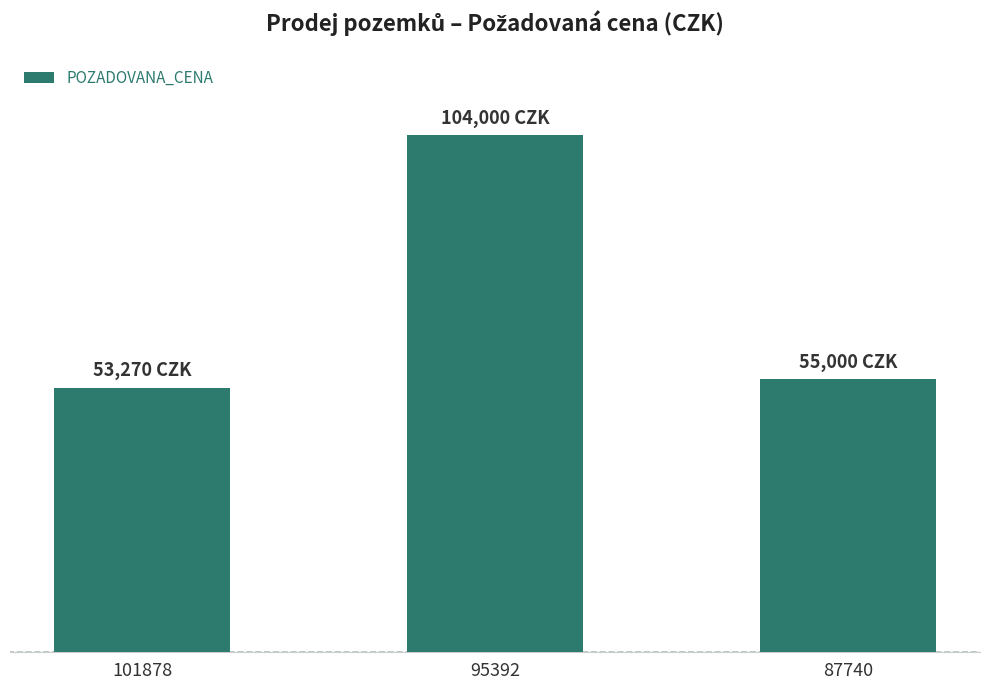

True or false: the data shows 55000 at 87740.

True